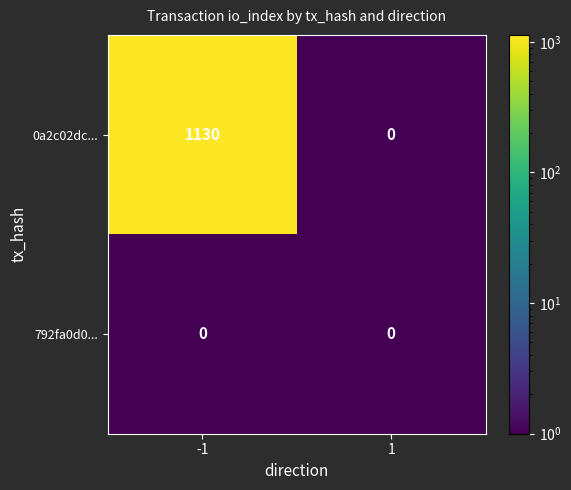

Reading left to right, extract all data points from this chart.

0a2c02dc...: -1=1130	1=0
792fa0d0...: -1=0	1=0